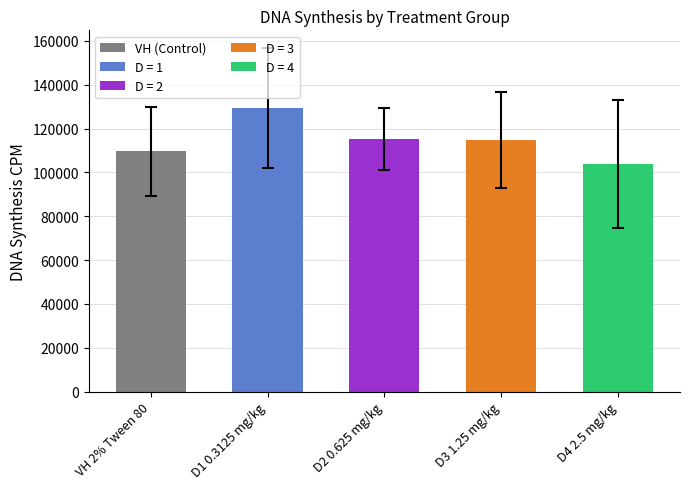

What value does the data have at D4 2.5 mg/kg?

103852.8